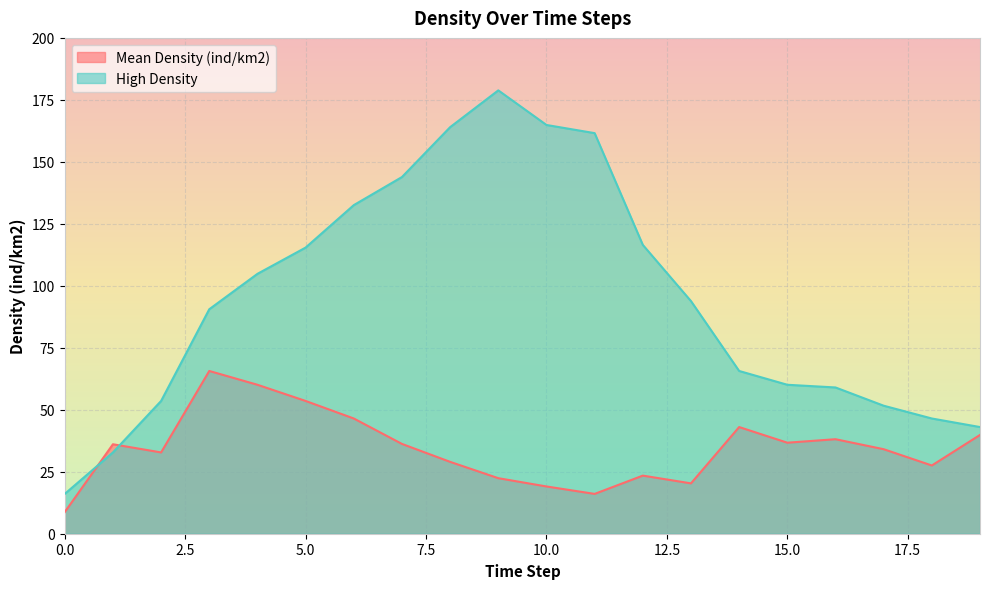

Between 0 and 4, which series saw the biggest shift?

High Density